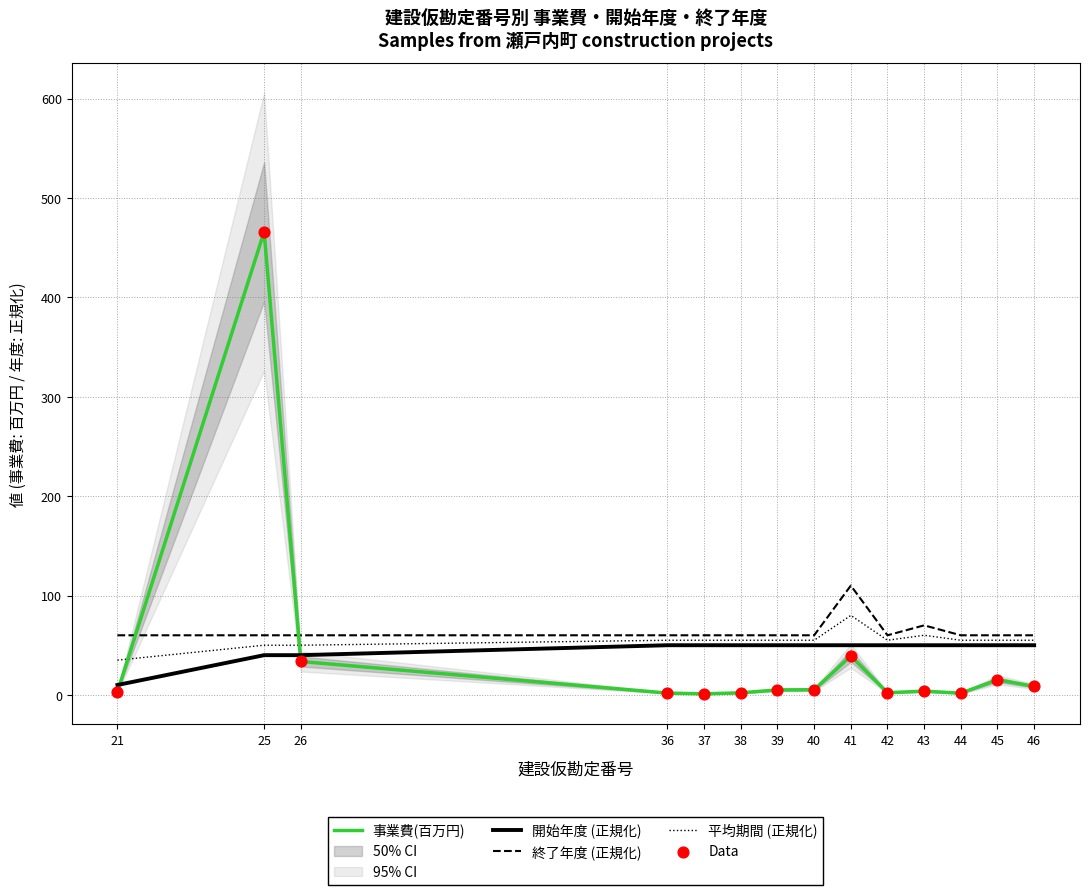

Which series contains the lowest Y value?

事業費(百万円)